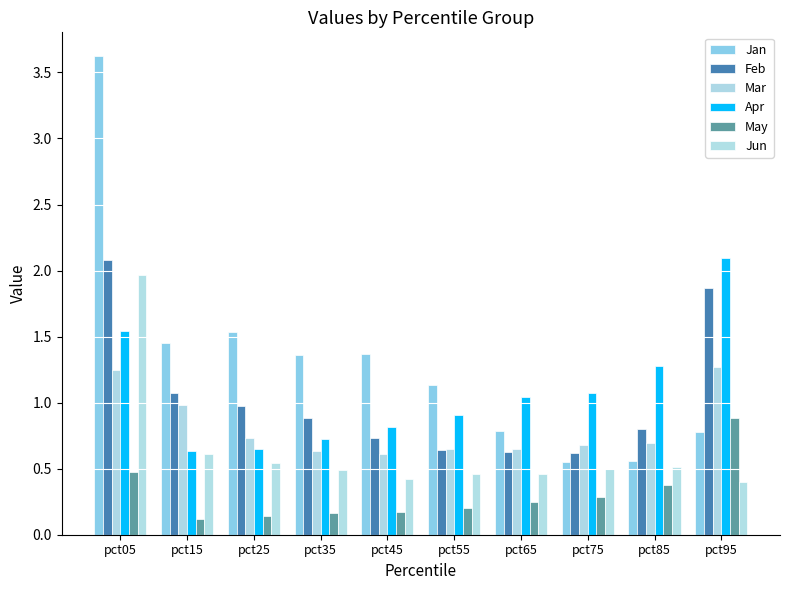

What value does the Jan series have at pct15?

1.5